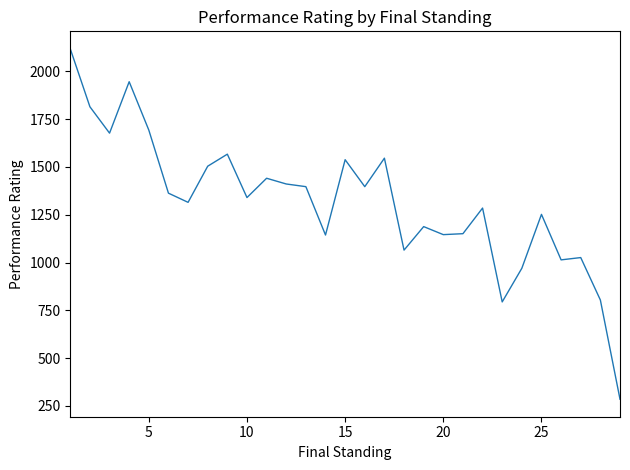

What is the average value?

1317